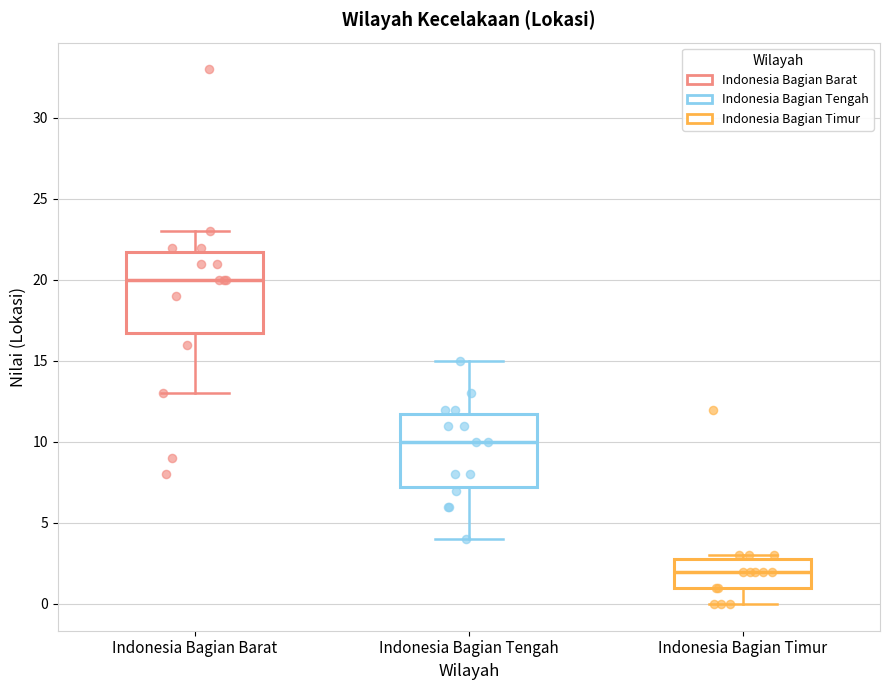

Where does the lower whisker of the box for Indonesia Bagian Timur end on the y-axis? The values are not printed on the chart, so give them approximately, as read against the axis.

0.0